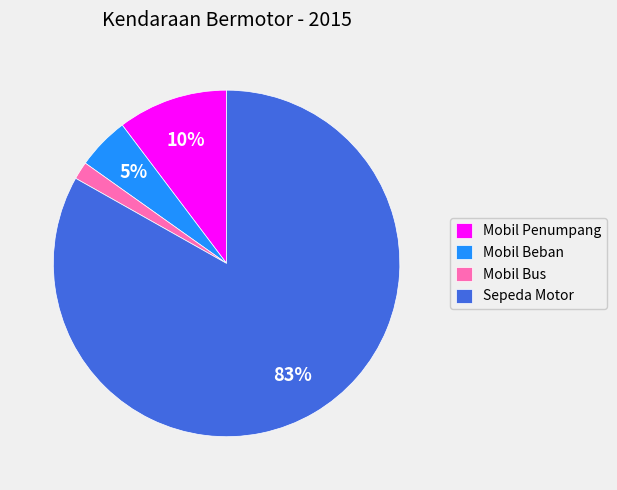

How many slices are in this pie chart?

4